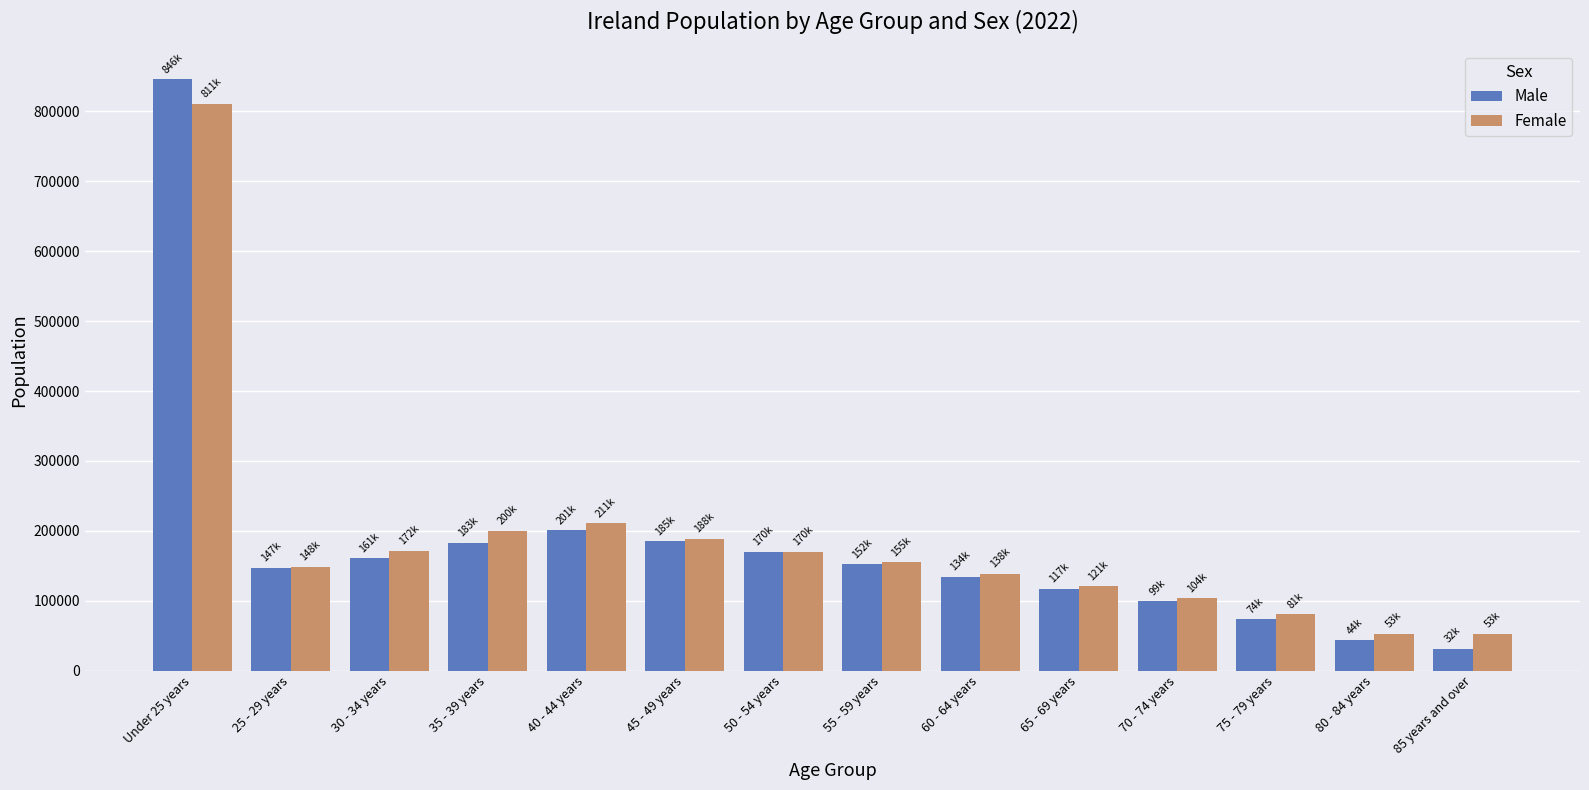

At which category is the sum across all series the highest?

Under 25 years